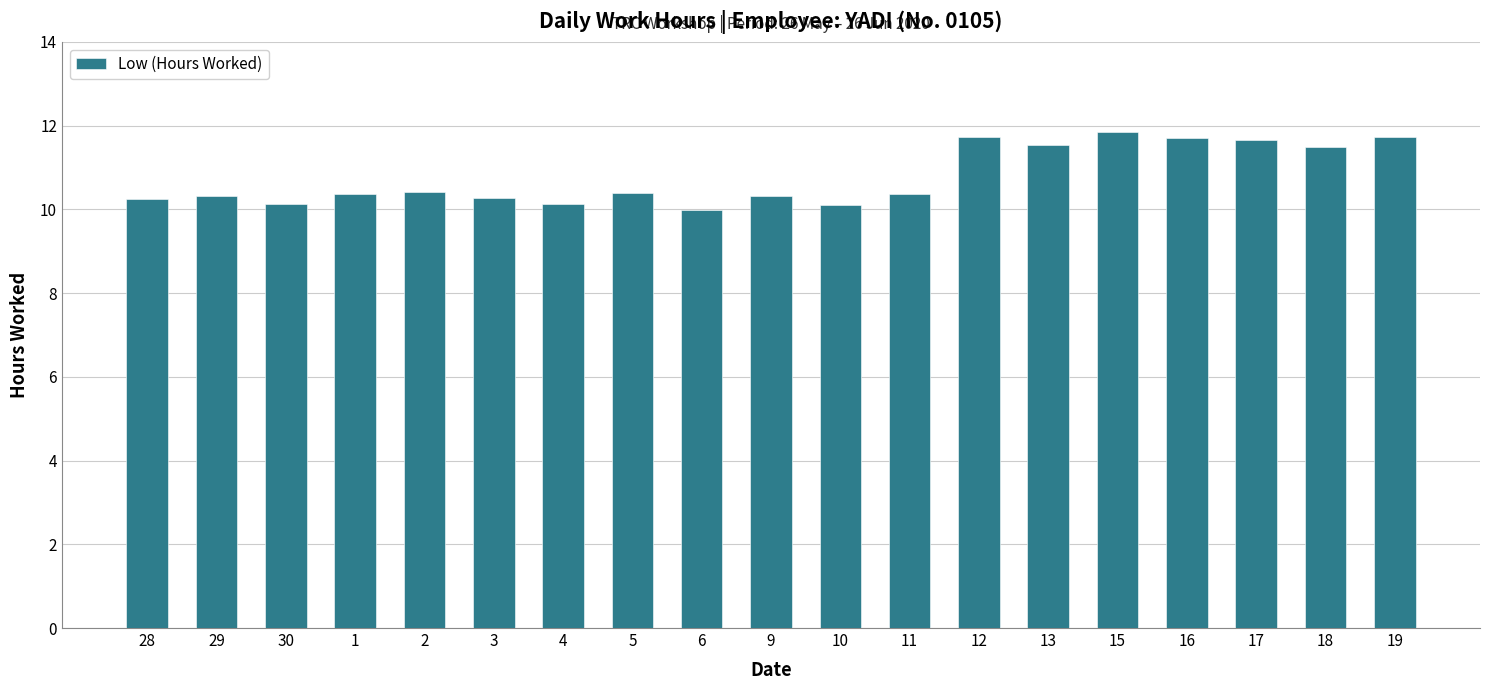

The chart shows a value of 10.4 at 11. True or false?

True